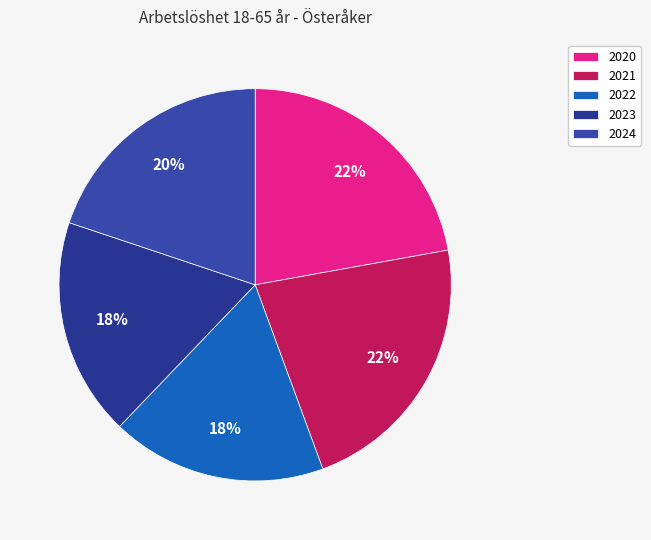

Count the number of slices in the pie.

5